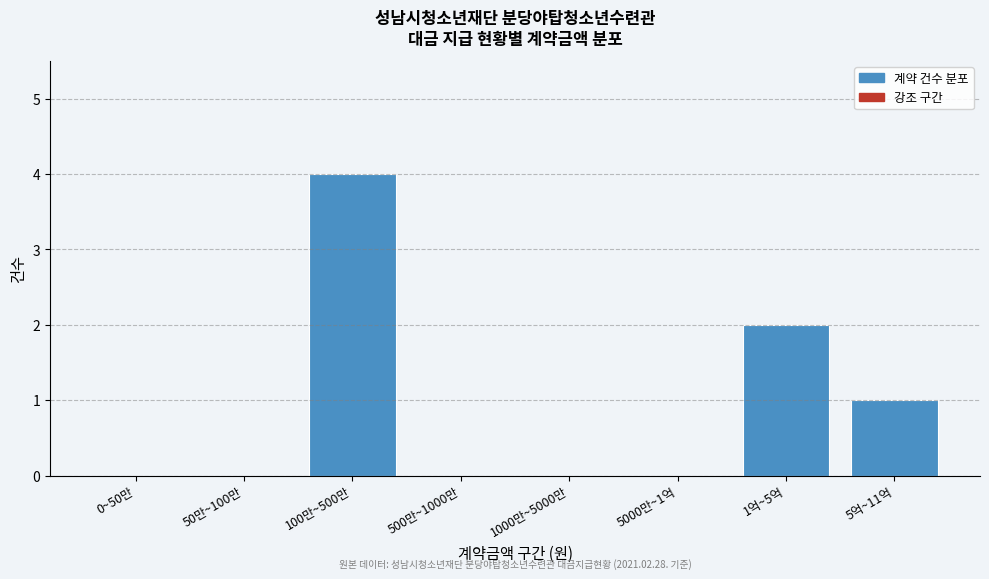

Reading right to left, transcribe all the data shown in this chart.

5억~11억=1	1억~5억=2	5000만~1억=0	1000만~5000만=0	500만~1000만=0	100만~500만=4	50만~100만=0	0~50만=0